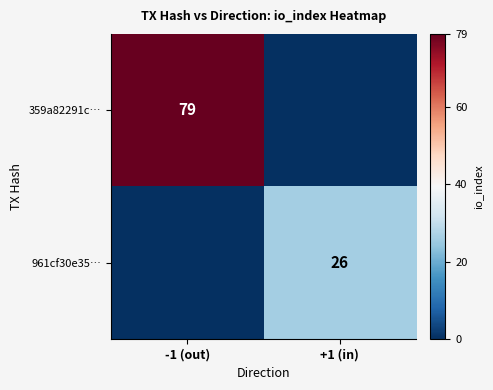

What is the spread (max minus min) of values at -1 (out)?

79